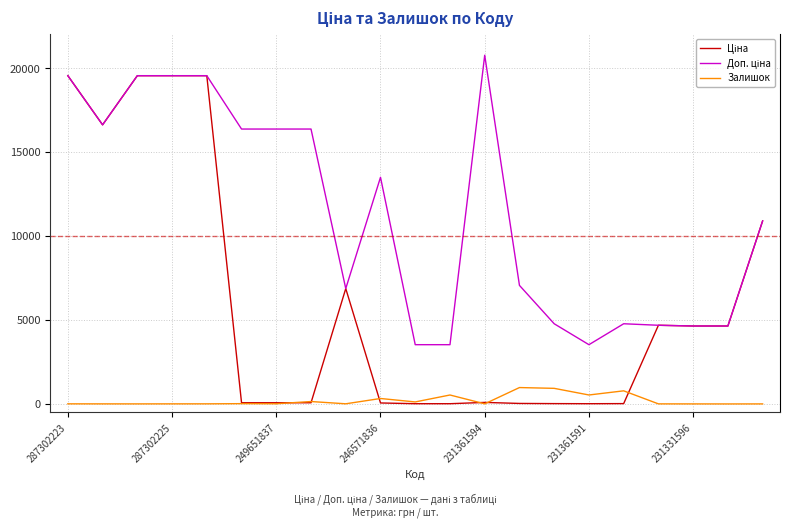

What is the greatest value displayed?

20760.8